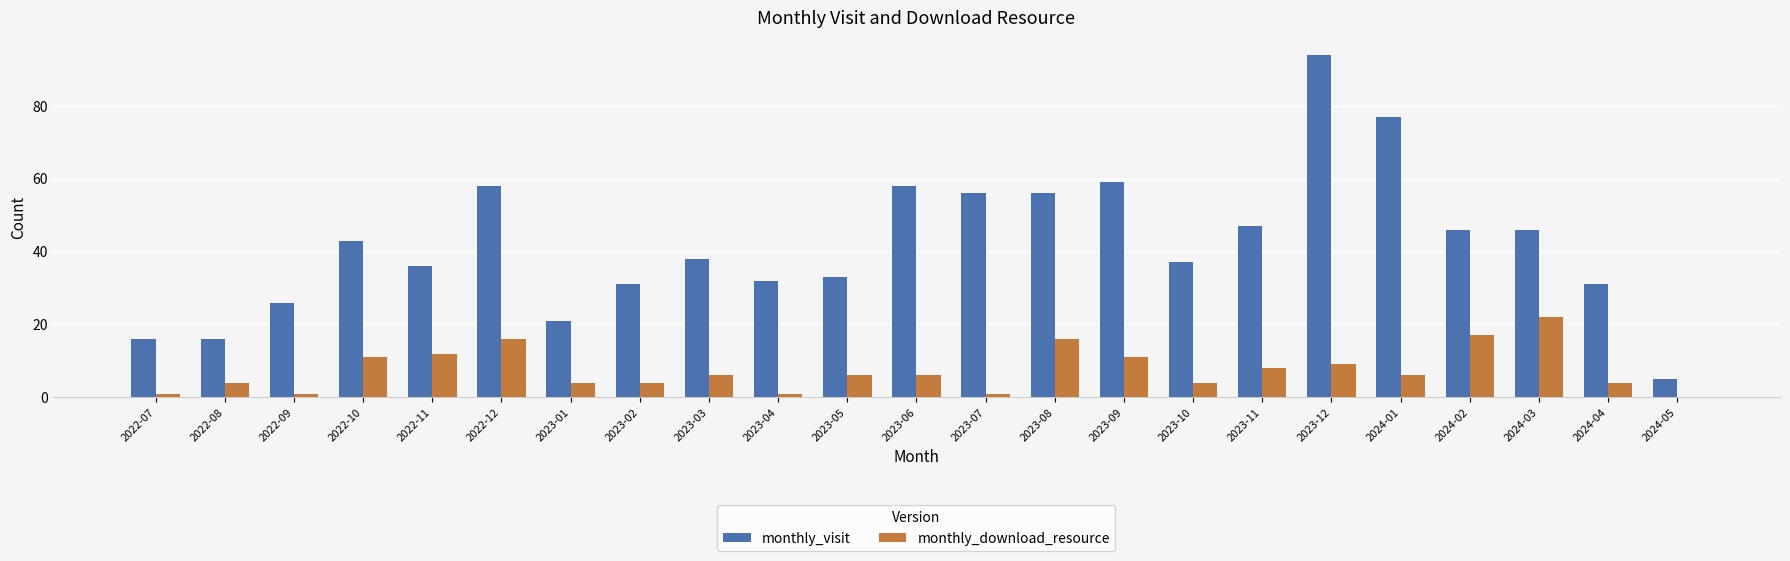

How many categories are shown in the chart?

23